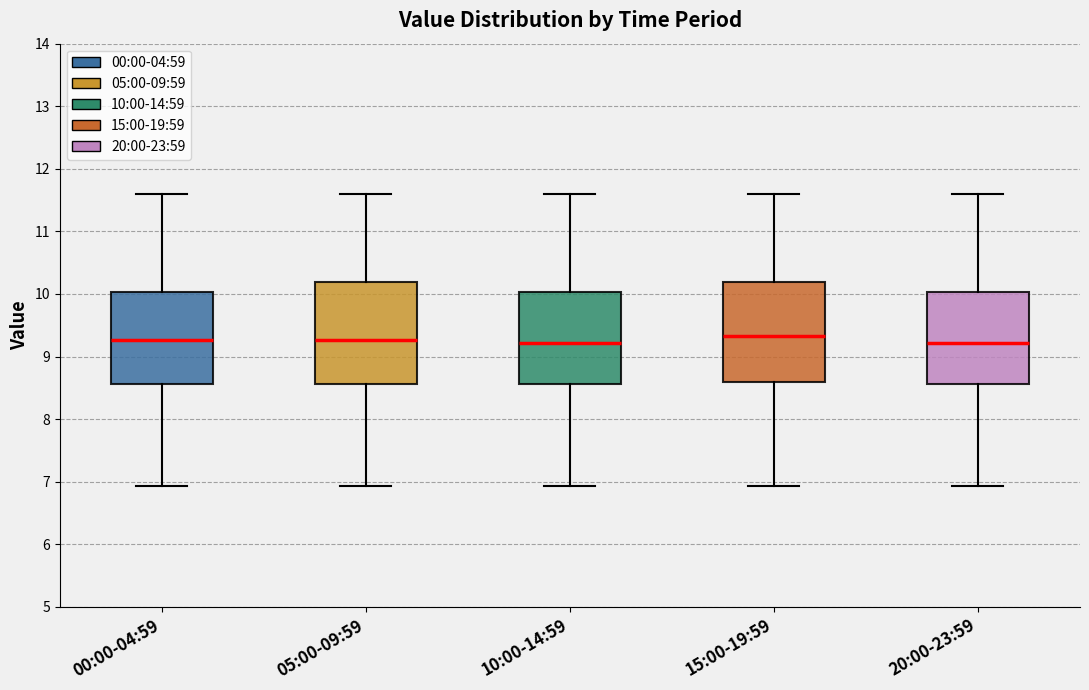

Where does the upper whisker of the box for 15:00-19:59 end on the y-axis? The values are not printed on the chart, so give them approximately, as read against the axis.

11.6